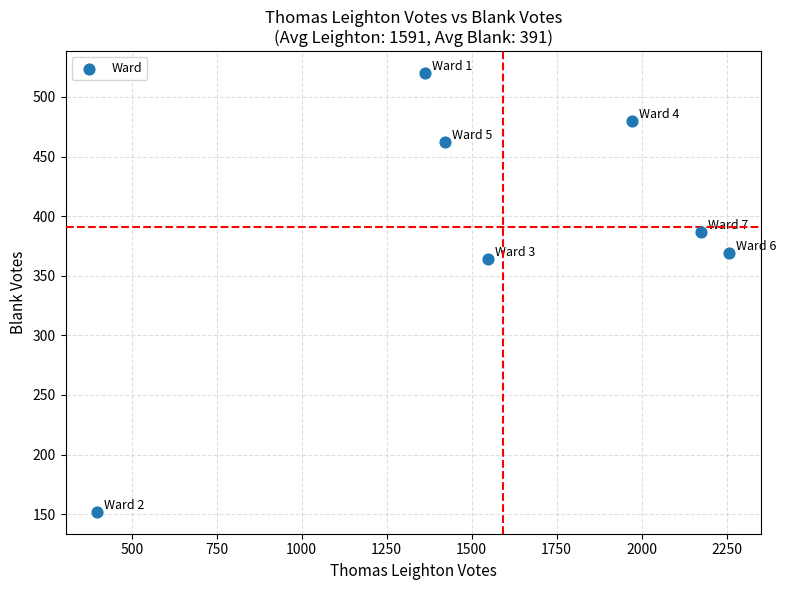

What is the range of Y values (max minus min)?

368